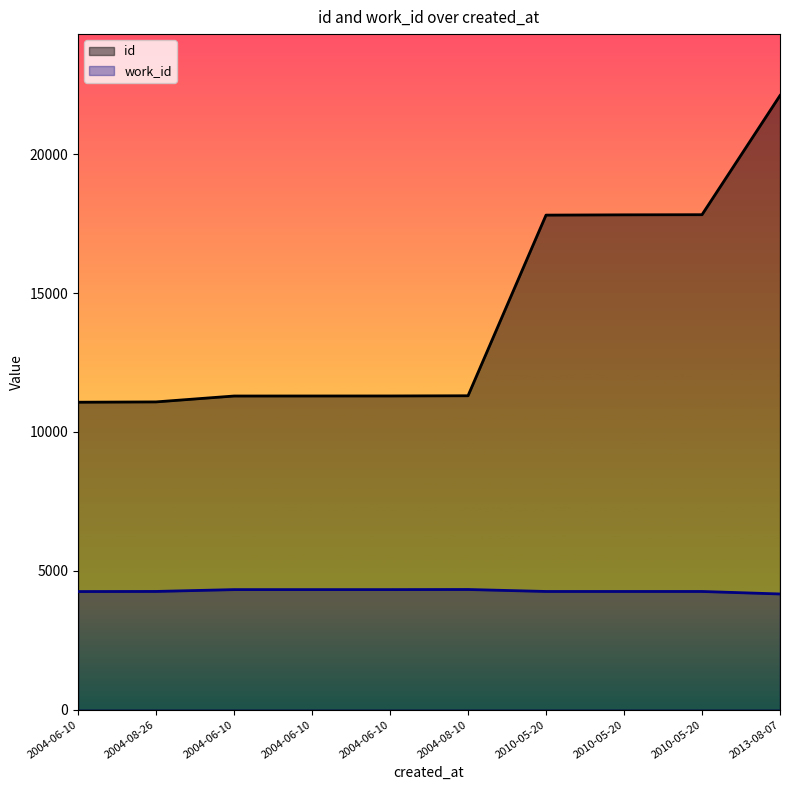

How many lines are shown in the chart?

2